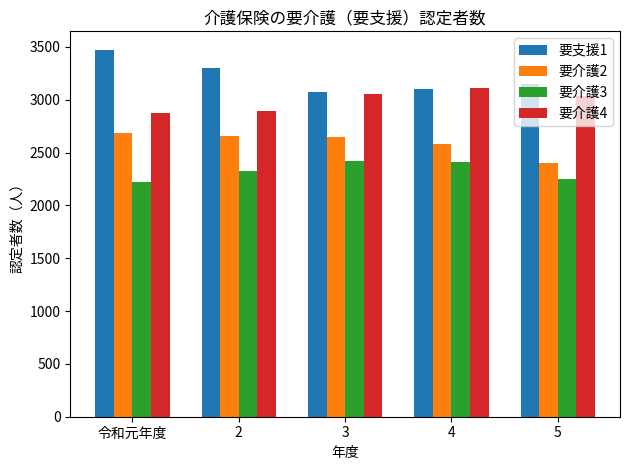

What is the greatest value displayed?

3474